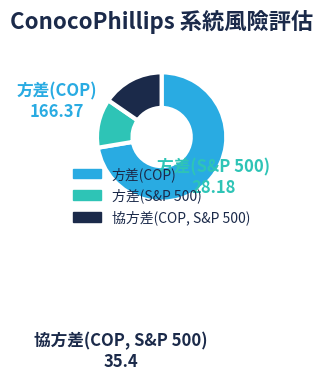

Which category has the biggest portion of the pie?

方差(COP)